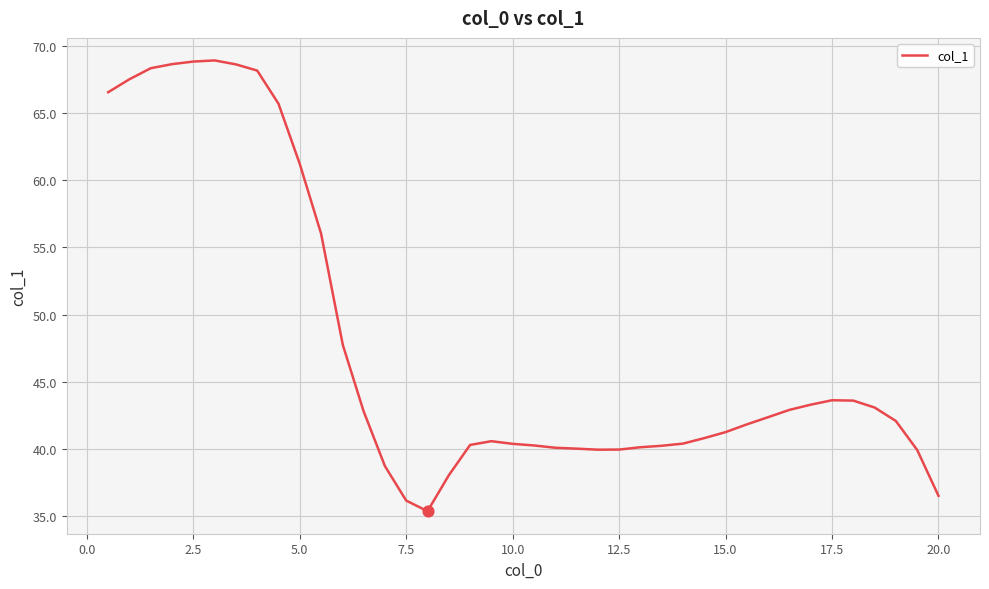

What is the minimum value shown in the chart?

35.3